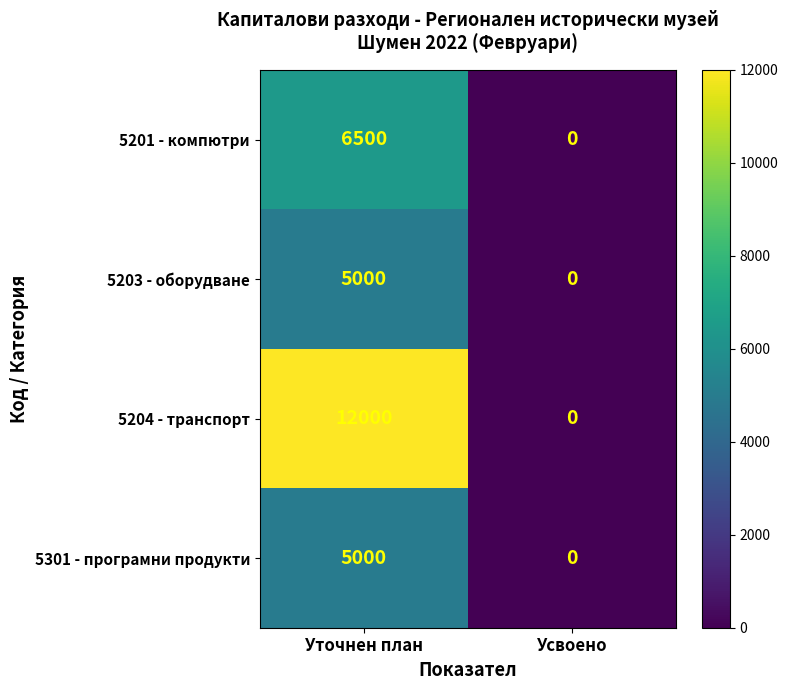

What is the approximate value of 5204 - транспорт at Уточнен план, to the nearest 50?

12000